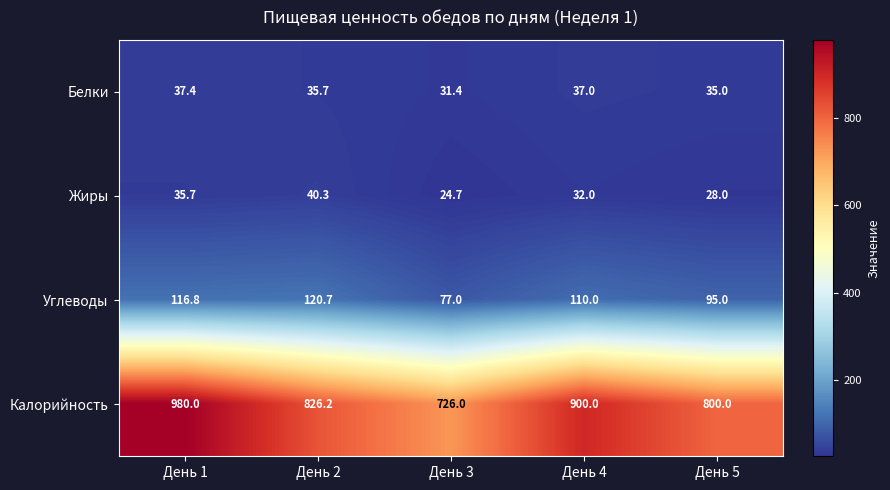

What is the greatest value displayed?

980.0